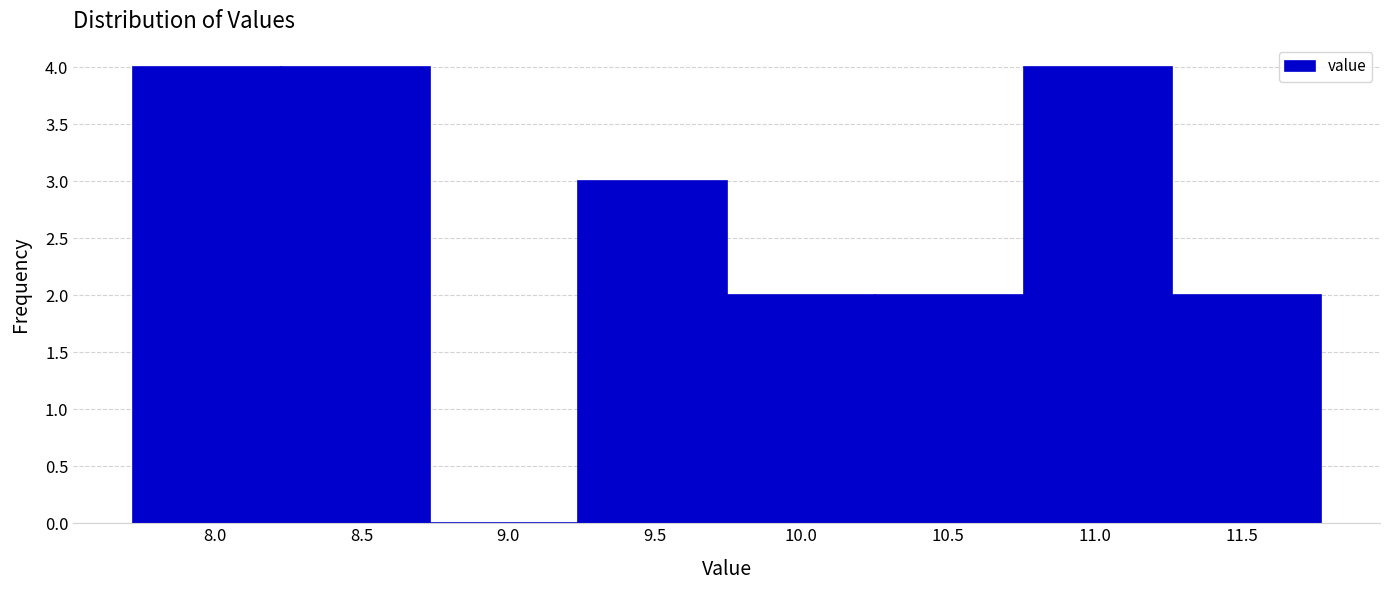

Reading left to right, transcribe this chart: for each bar, give the range it covers on the x-axis and its height. Neither the bar edges nor the heights are printed on the chart, so give them approximately, as read against the axes.

7.70 to 8.25: 4
8.25 to 8.75: 4
8.75 to 9.25: 0
9.25 to 9.75: 3
9.75 to 10.25: 2
10.25 to 10.75: 2
10.75 to 11.25: 4
11.25 to 11.75: 2